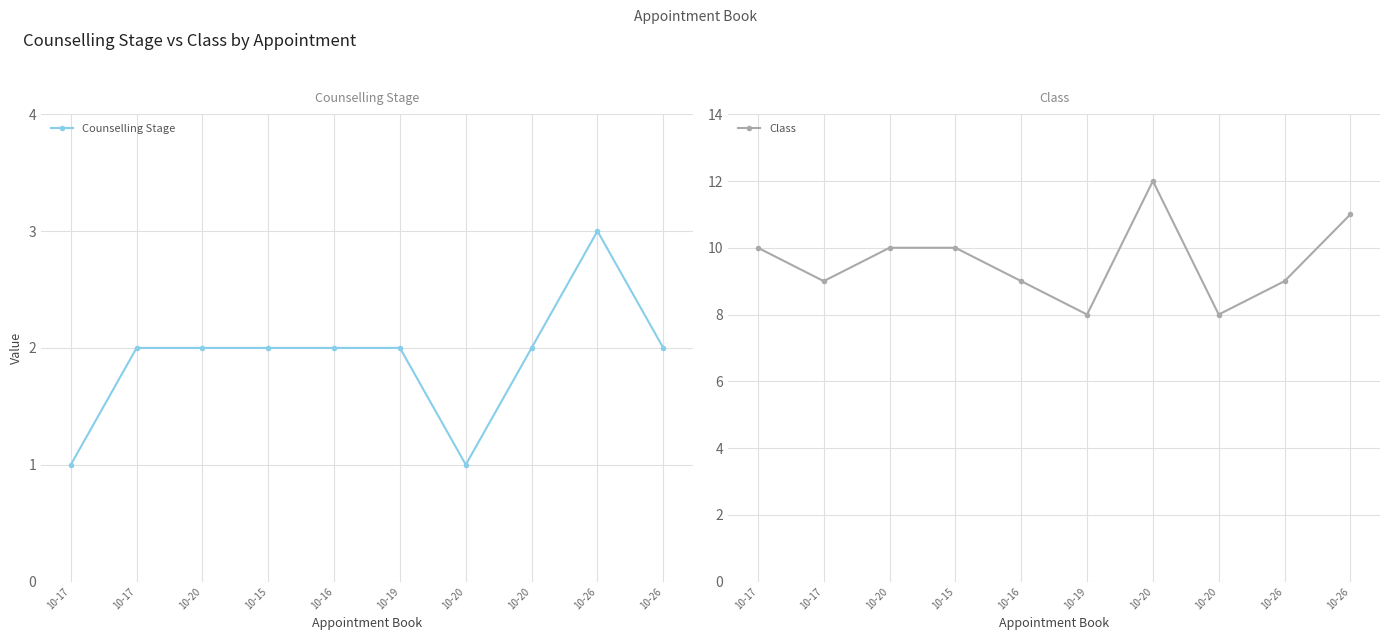

At which category is the sum across all series the highest?

10-20